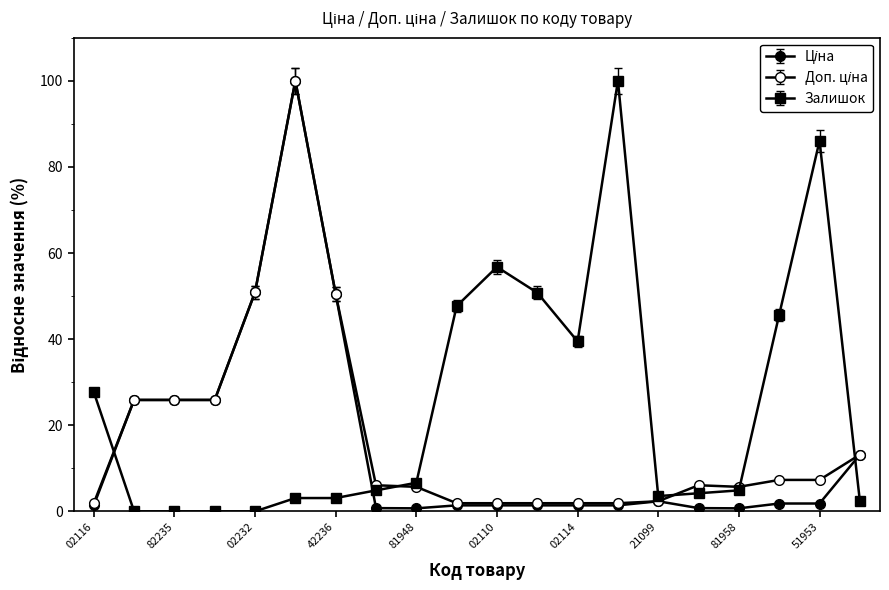

What is the value of the Ціна point at the 18th from the left?

1.9